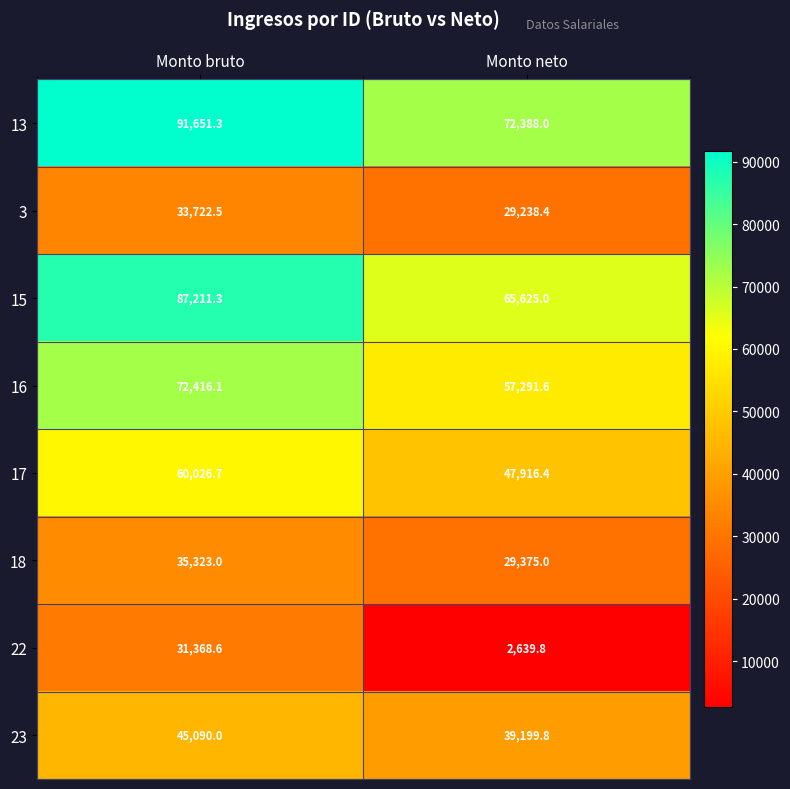

How many data points does each series have?

2